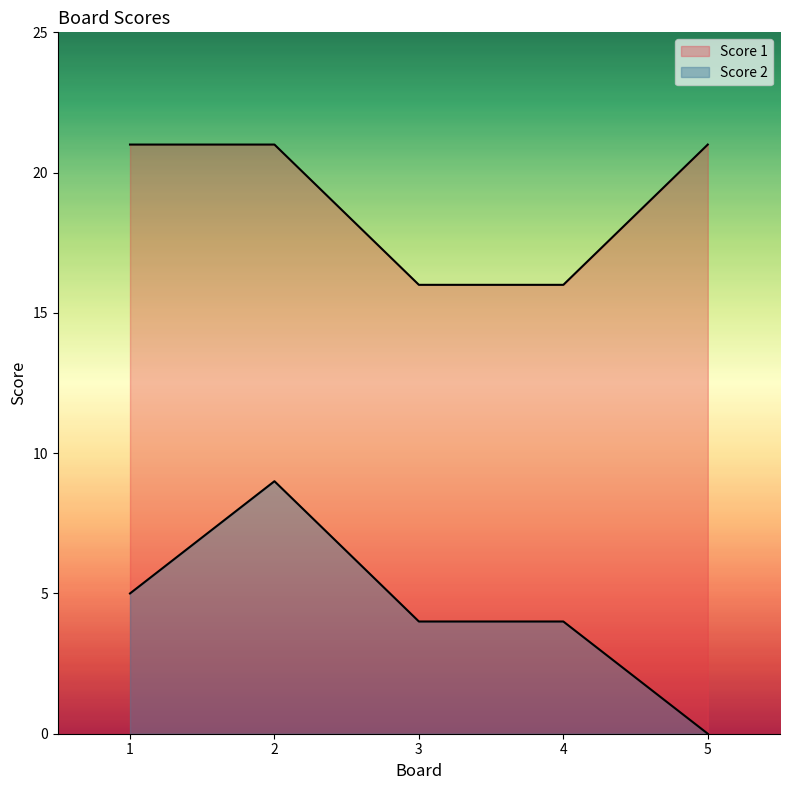

List the labels in order of Score 2 value, largest first.

2, 1, 3, 4, 5